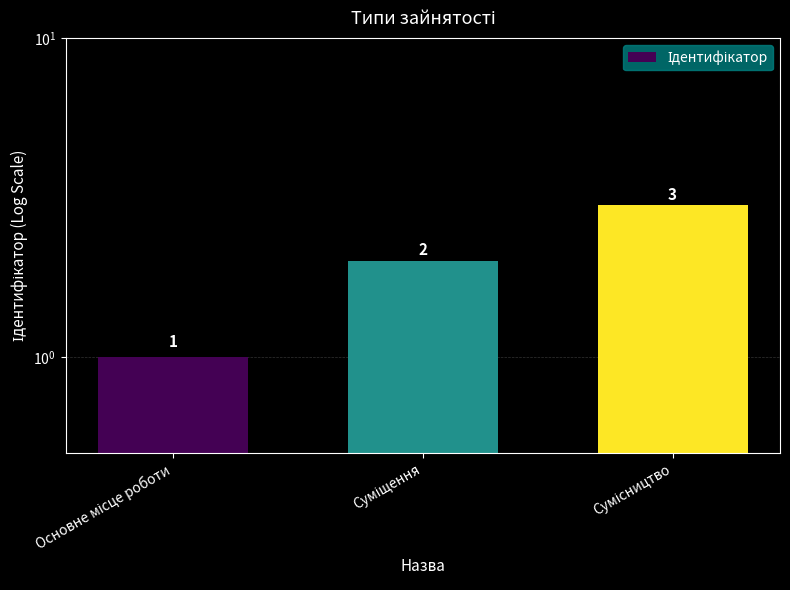

Rank the categories by value from lowest to highest.

Основне місце роботи, Суміщення, Сумісництво